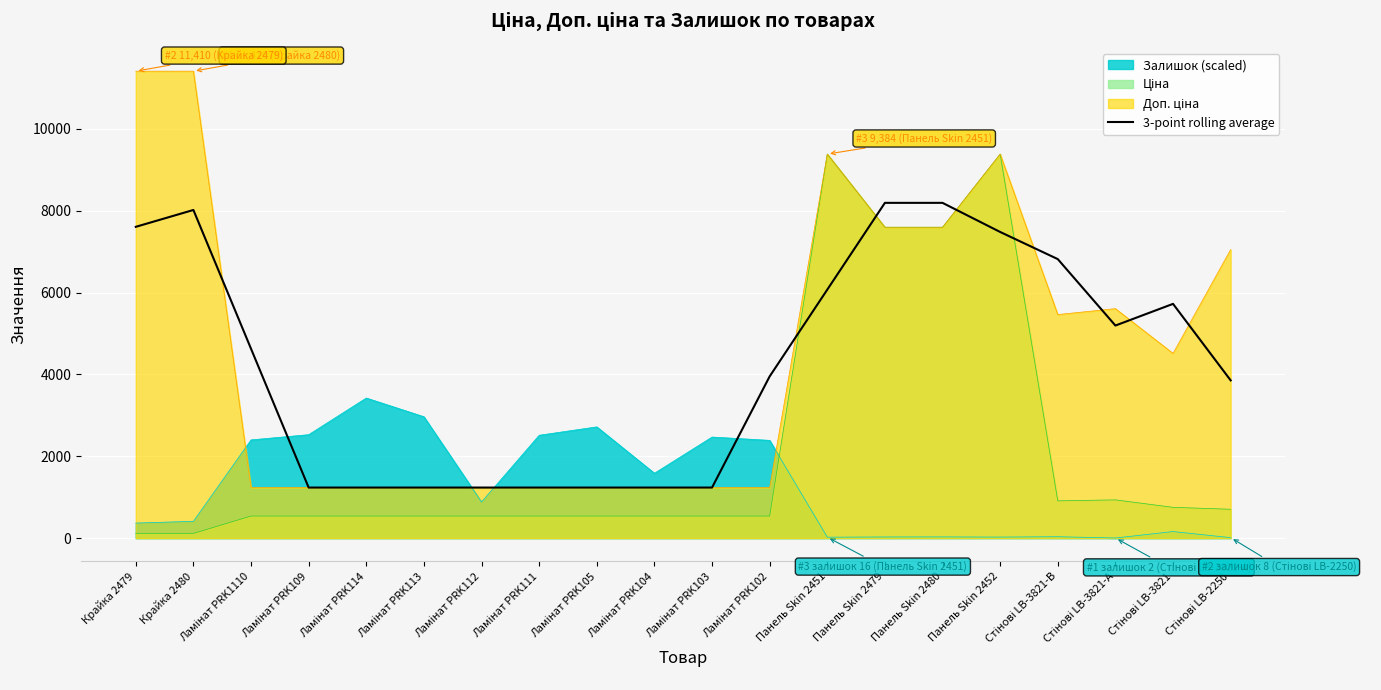

Is it true that Залишок (scaled) equals 25.5 at Панель Skin 2452?

True